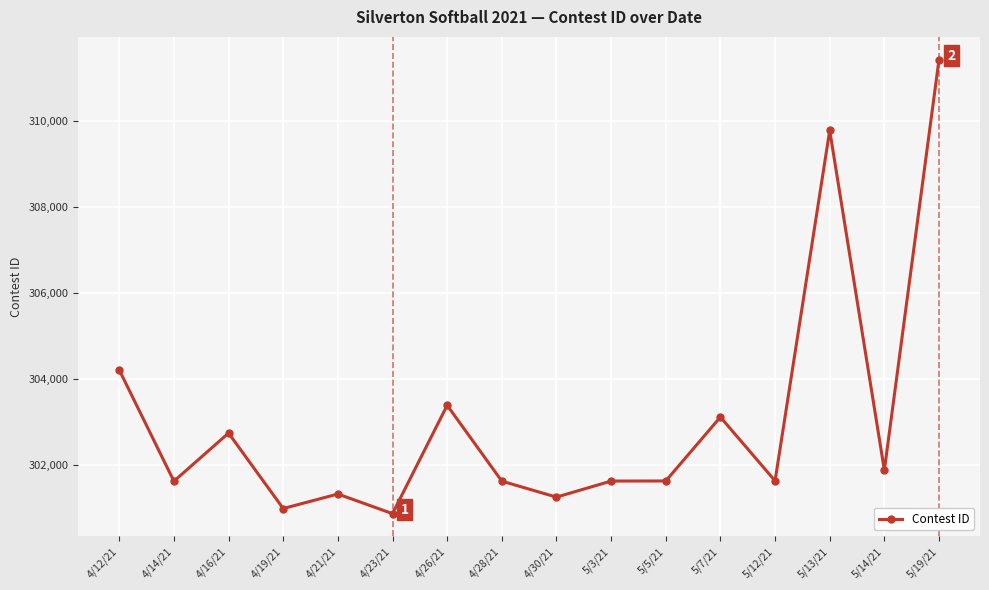

Is it true that the value at 4/26/21 is 303381?

True